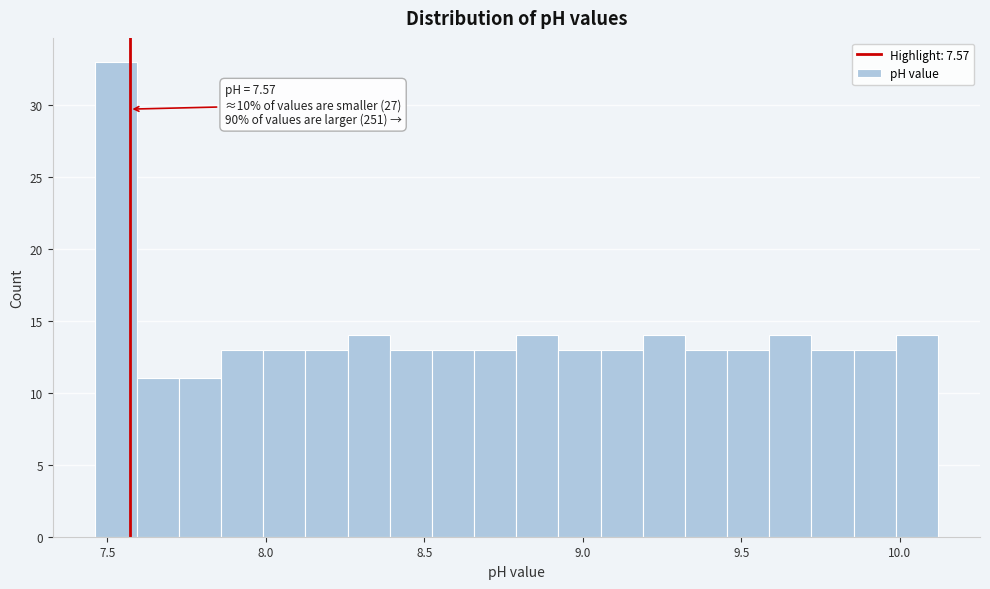

Around what value on the x-axis is the tallest bar? Give the approximate position of its centre, as read against the axis.

7.55